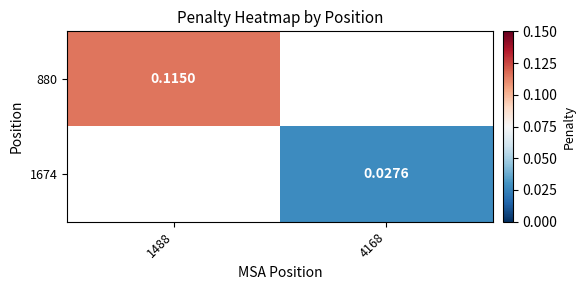

Which series has the widest spread of values?

880